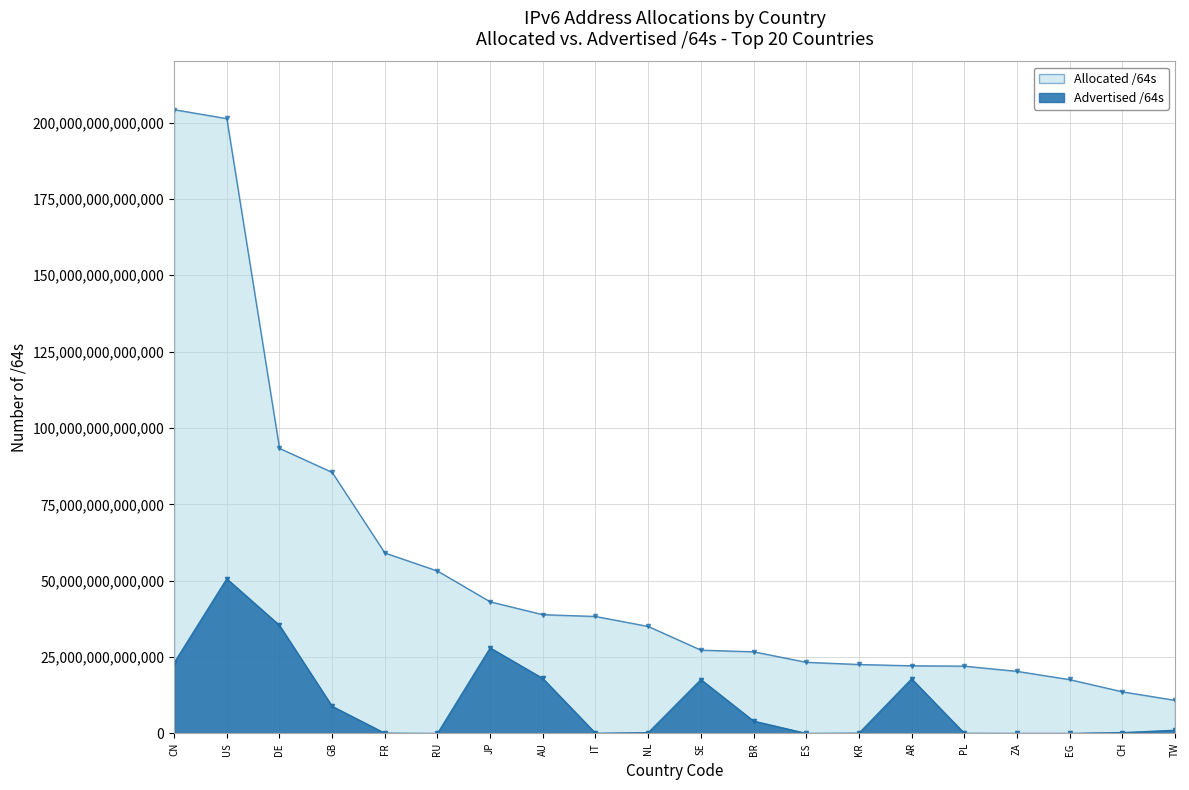

How many lines are shown in the chart?

2